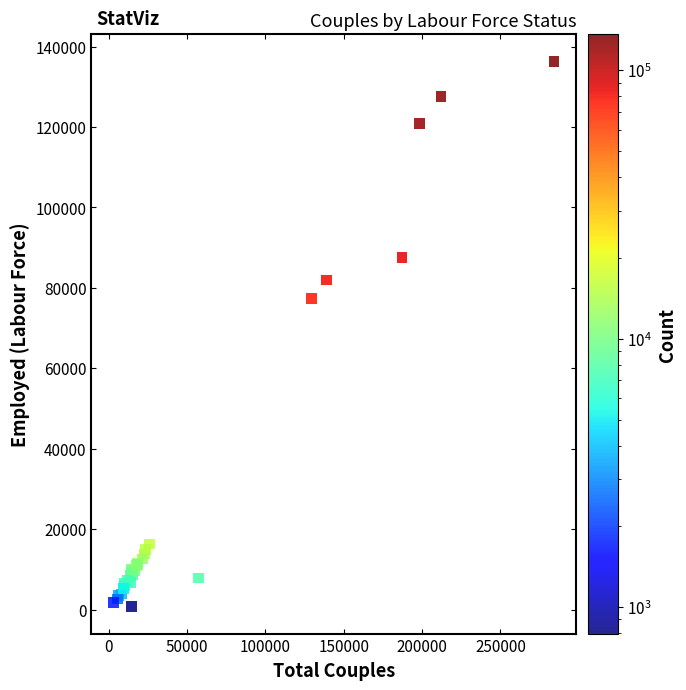

What Y value in the scatter plot is closest to 68534?

77379